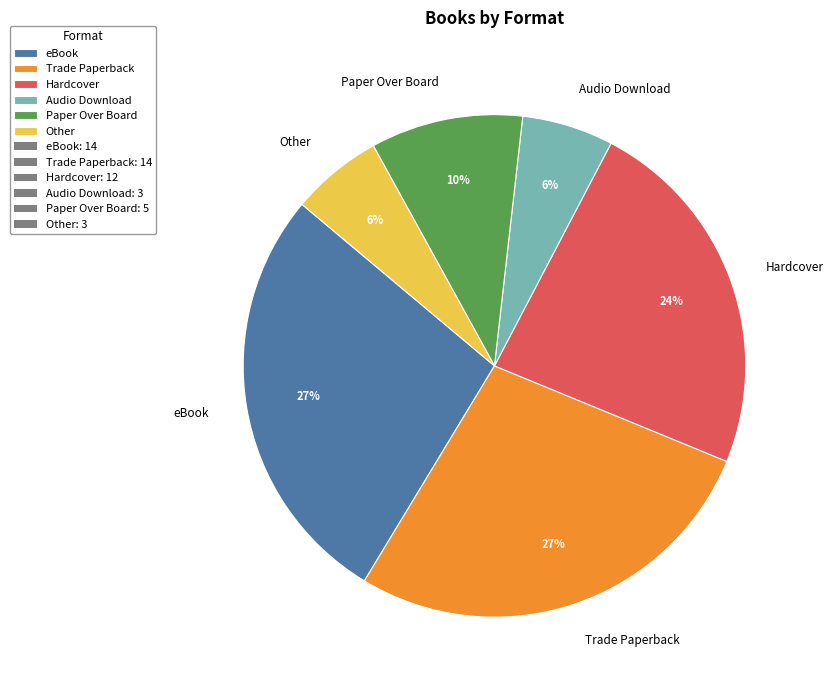

True or false: Hardcover accounts for 24% of the total.

True